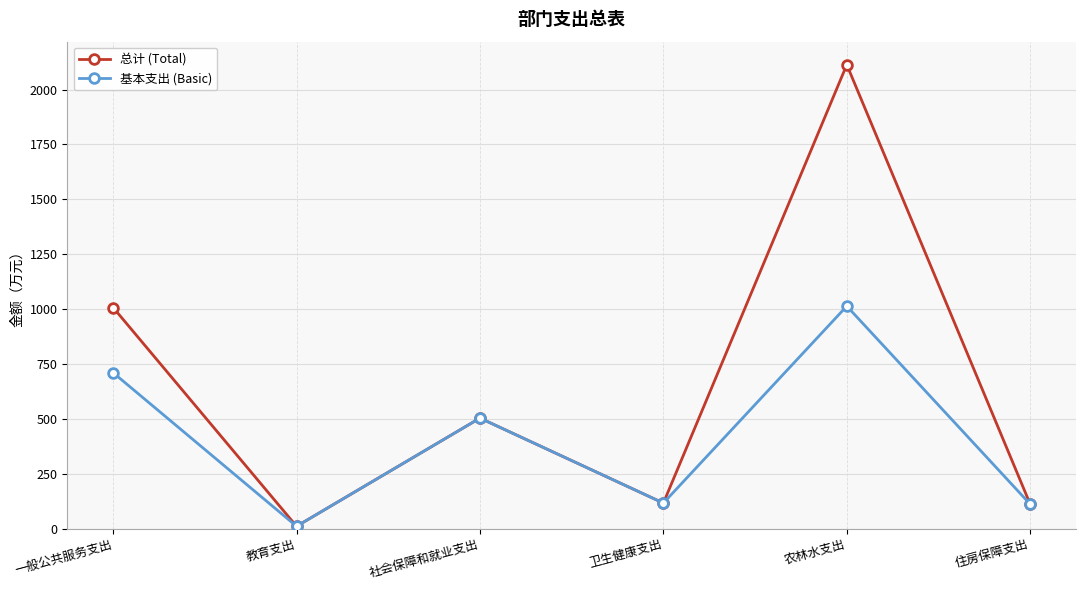

Is the value of 基本支出 (Basic) at 农林水支出 greater than the value of 总计 (Total) at 住房保障支出?

Yes